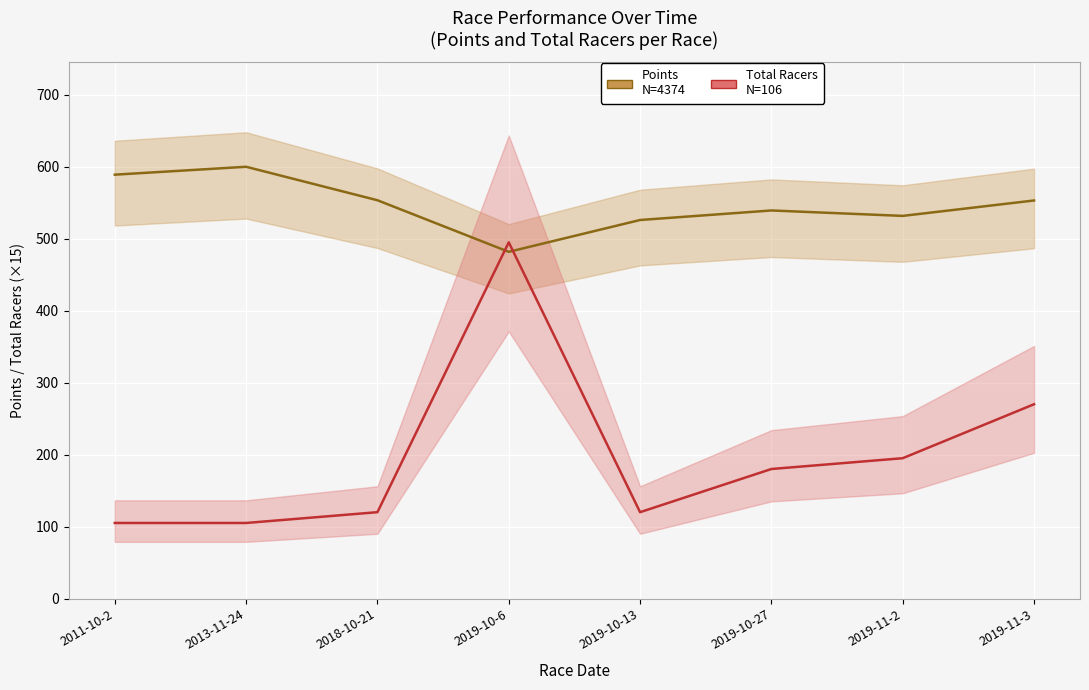

Is the value of Points at 2011-10-2 greater than the value of Total Racers (×15) at 2013-11-24?

Yes